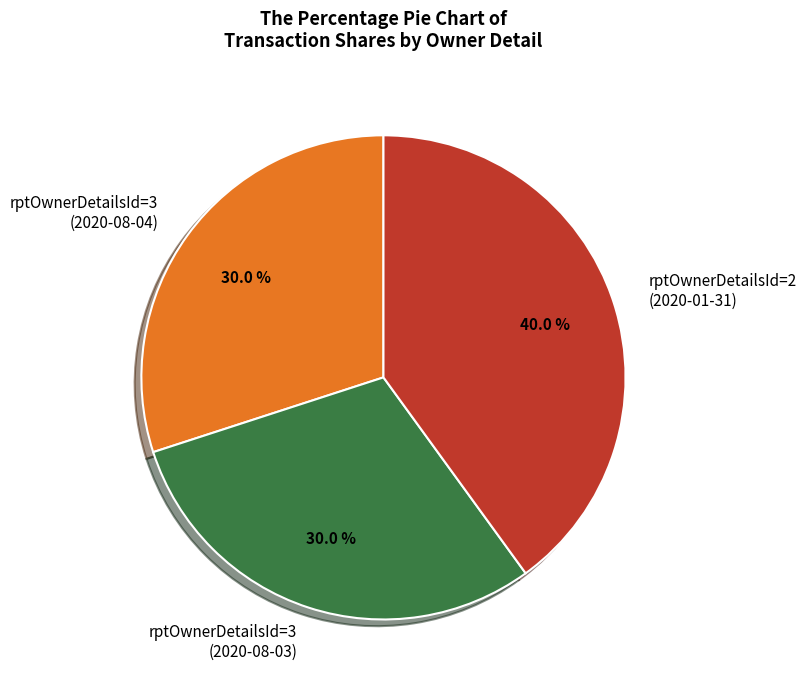

Is there any slice that represents more than half of the pie?

No